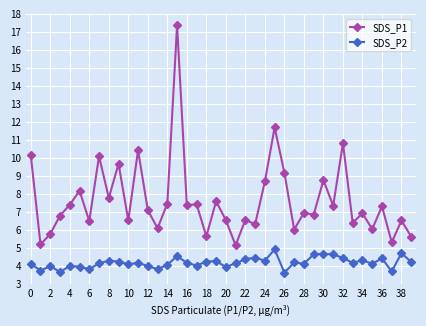

What is the value of the SDS_P1 point at the 5th from the left?

7.4